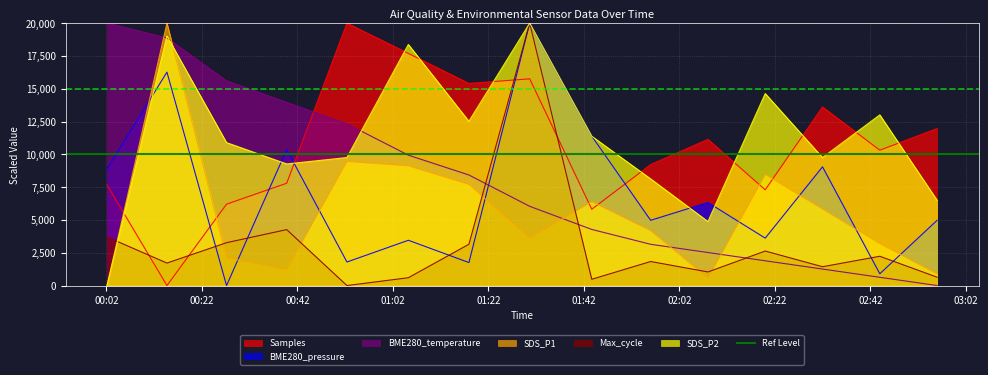

How many values in the BME280_pressure series are below 4972?

6